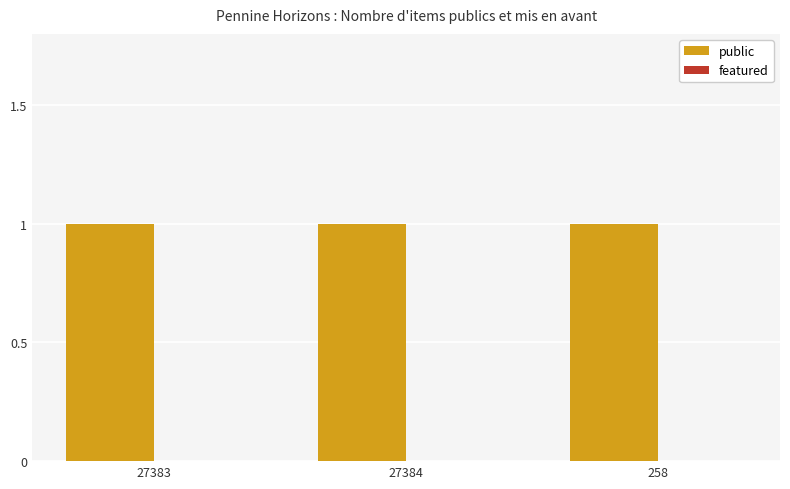

List the labels in order of featured value, smallest first.

27383, 27384, 258